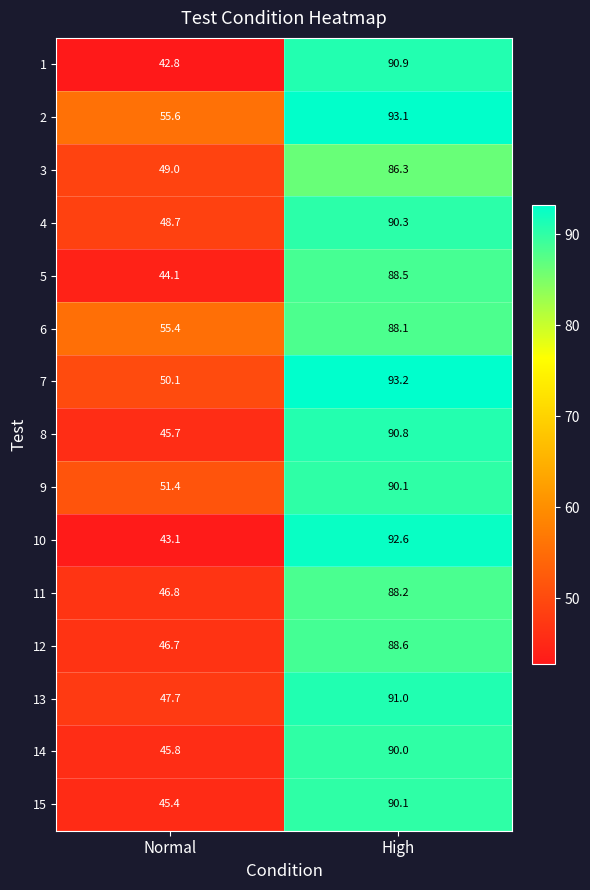

What is the highest value of the 3 series?

86.3